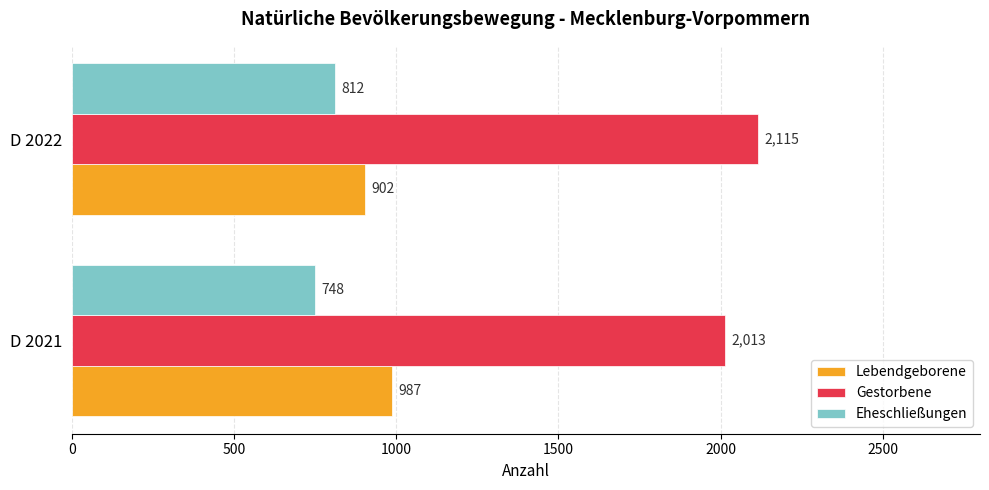

At which category is the sum across all series the highest?

D 2022